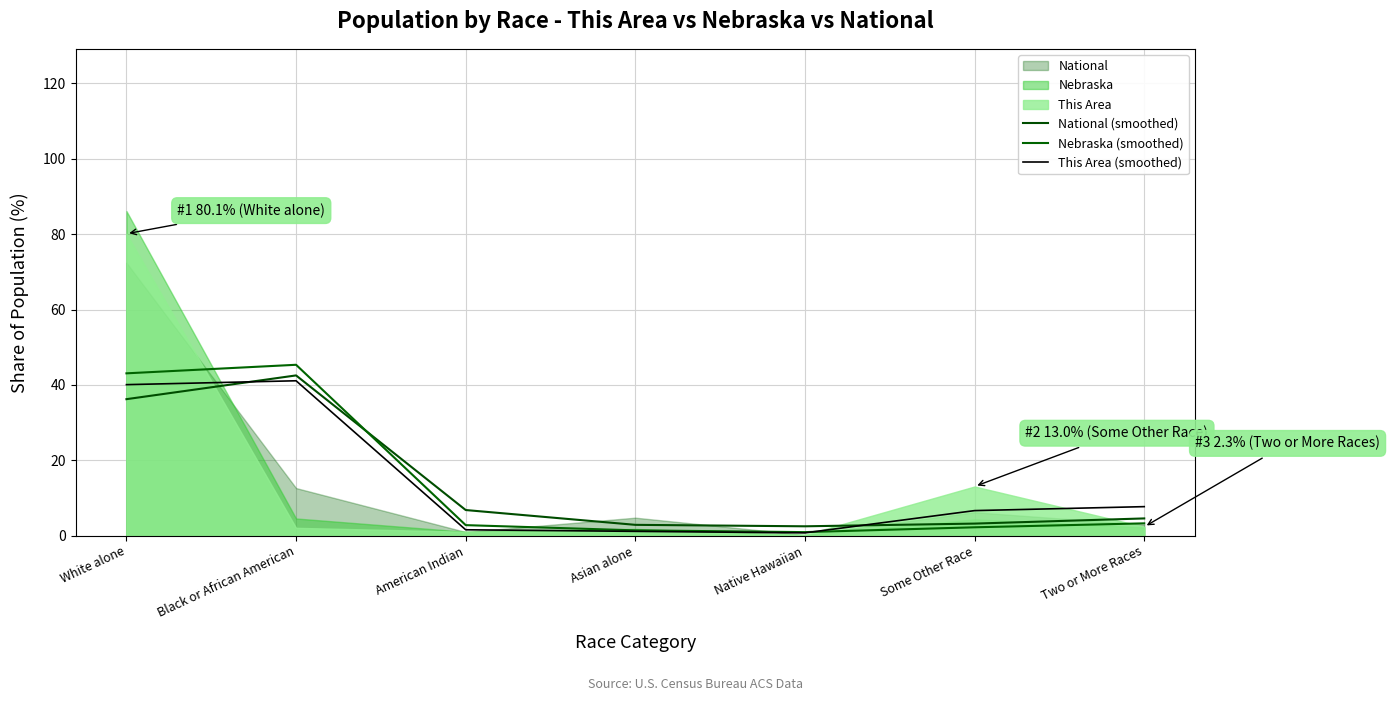

At which label does Nebraska (smoothed) first exceed 2?

White alone